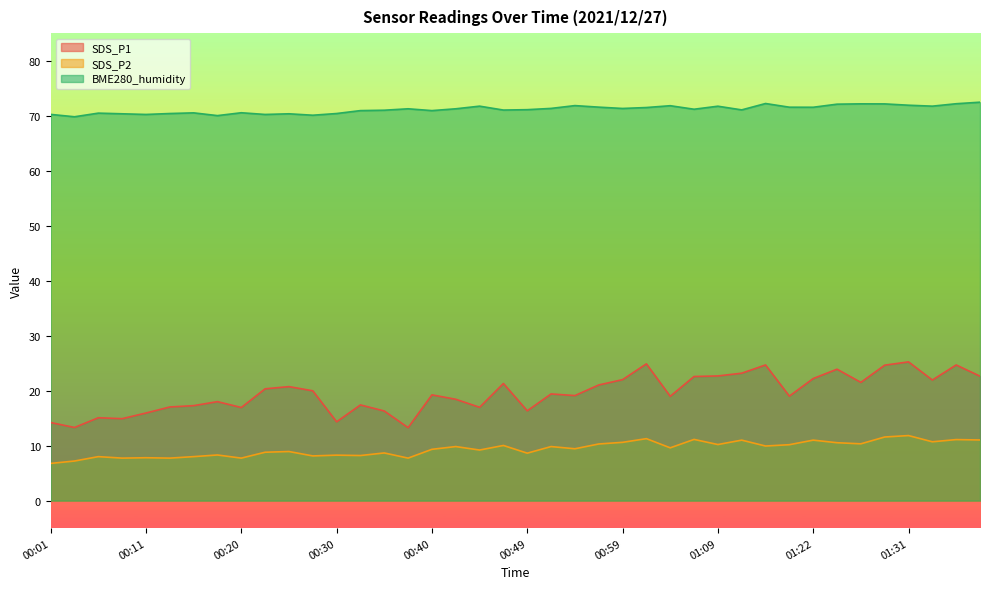

What is the difference between the highest and lowest values at 00:20?

62.8